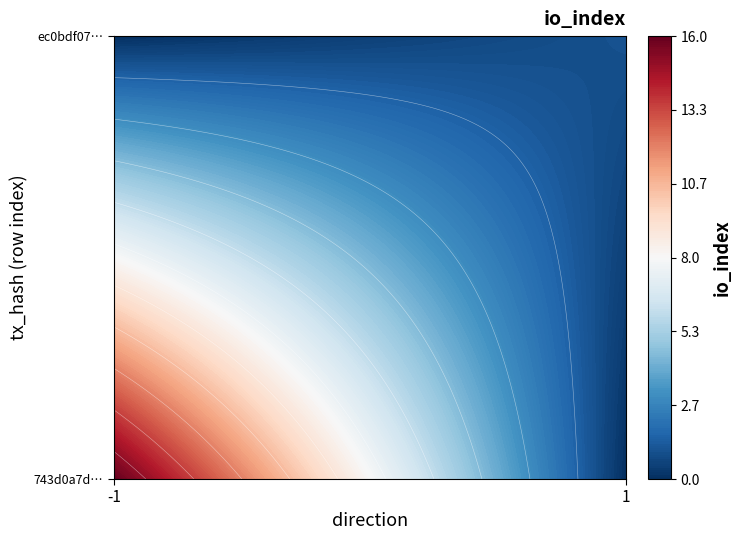

The value of 743d0a7d29fe0afbc6d5b883395bb953ca1f1fc at io_index is 16. True or false?

True